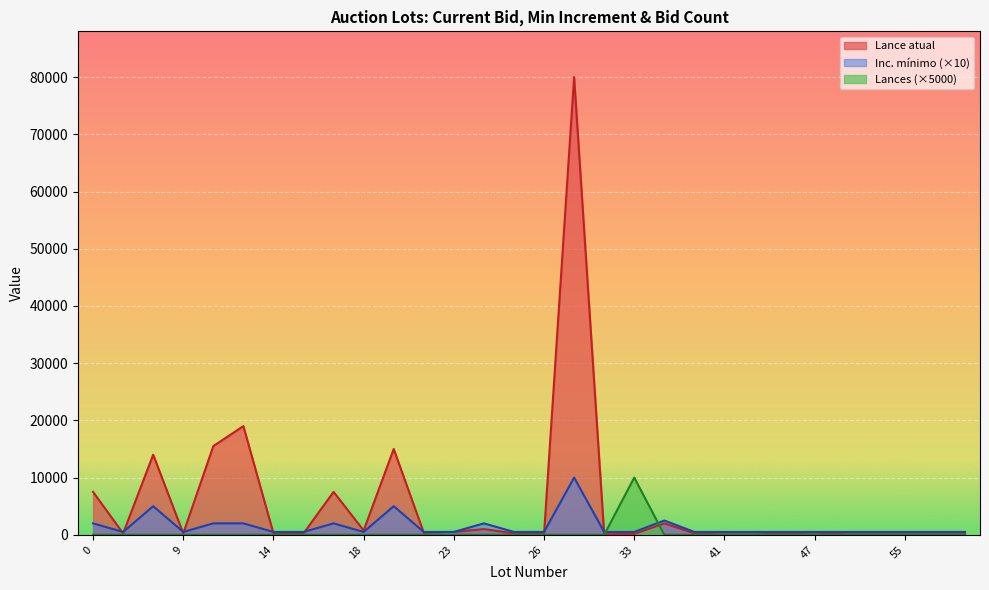

Which category has the lowest value in the Lance atual series?

26